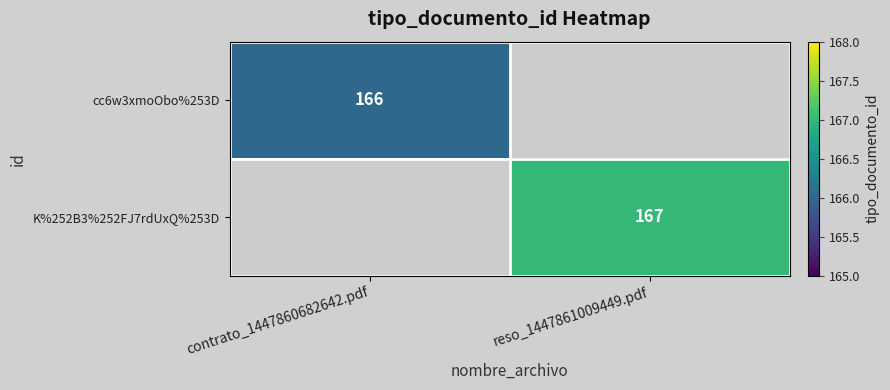

Is it true that K%252B3%252FJ7rdUxQ%253D equals 167 at reso_1447861009449.pdf?

True